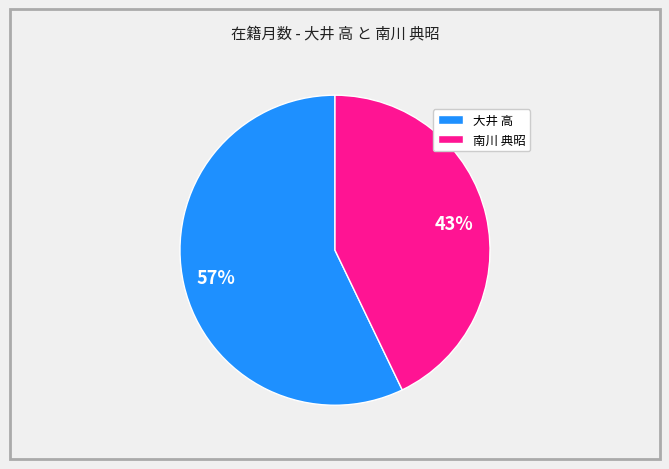

Which has a higher value, 大井 高 or 南川 典昭?

大井 高